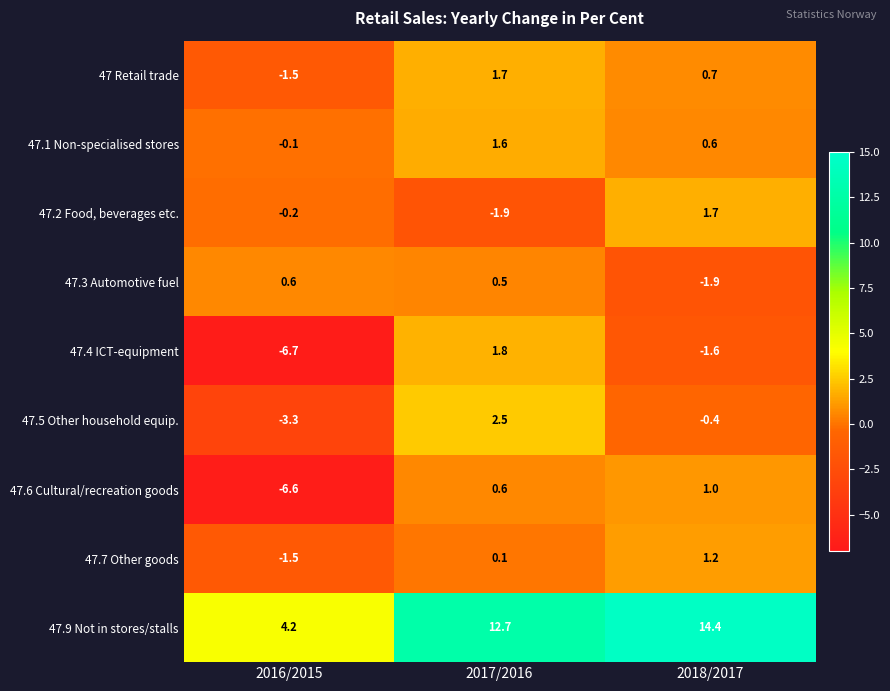

What is the minimum value shown in the chart?

-6.7